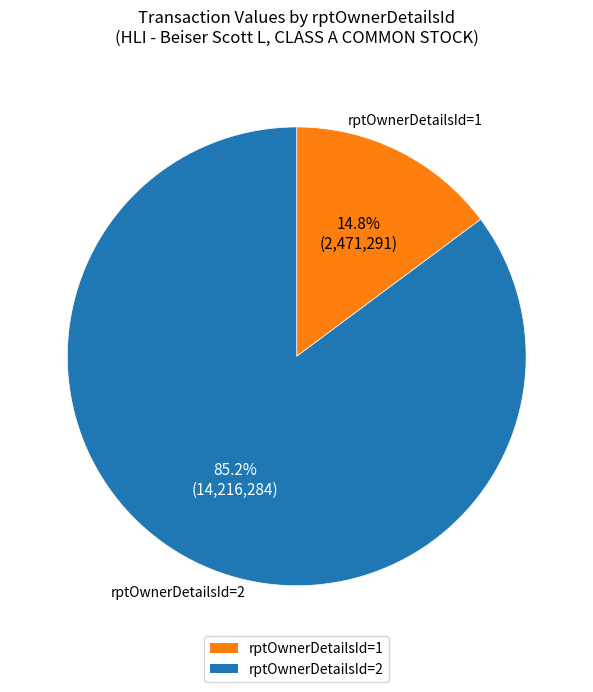

Does any single category account for the majority?

Yes